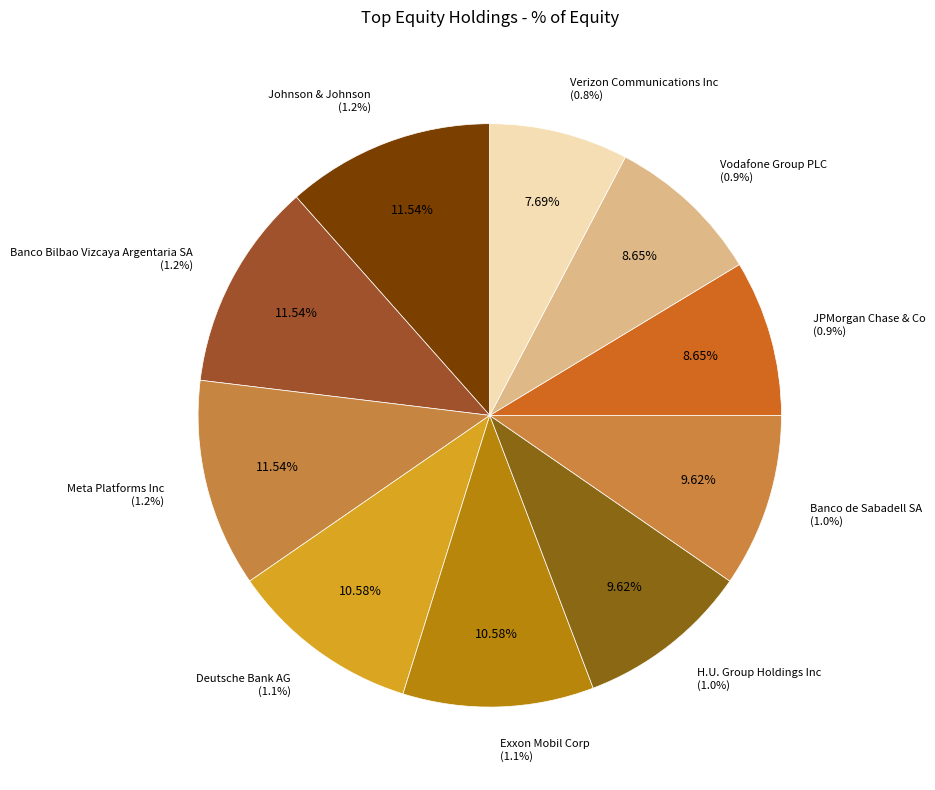

Combined, what portion of the pie is Banco de Sabadell SA and Banco Bilbao Vizcaya Argentaria SA?

21.2%